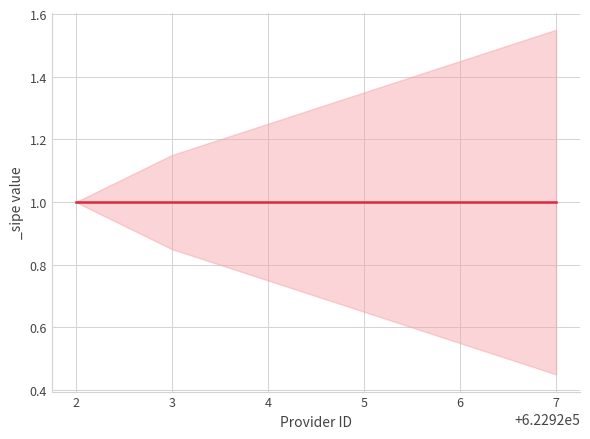

Where is _sipe nearest to the value 1?

622922